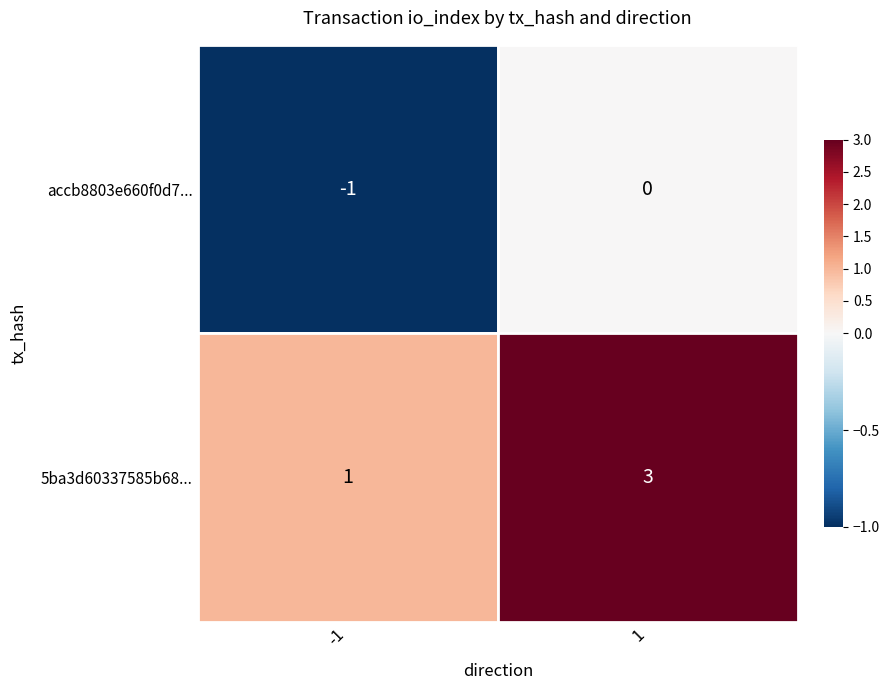

What is the difference between the accb8803e660f0d7481192e626487e10febac1f values at 0 and 1?

1